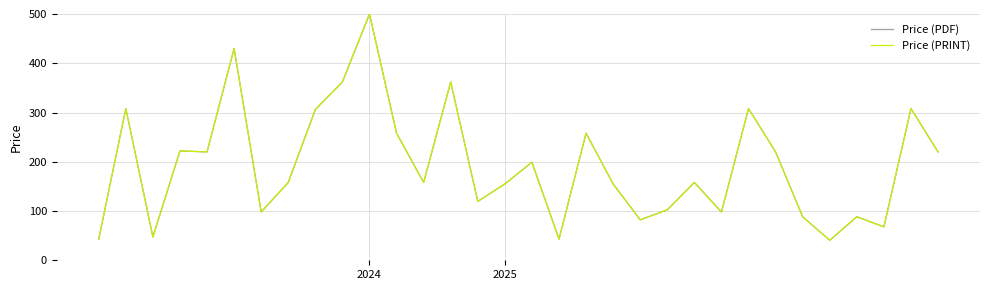

How many interior local valleys does the Price (PDF) series have?

10